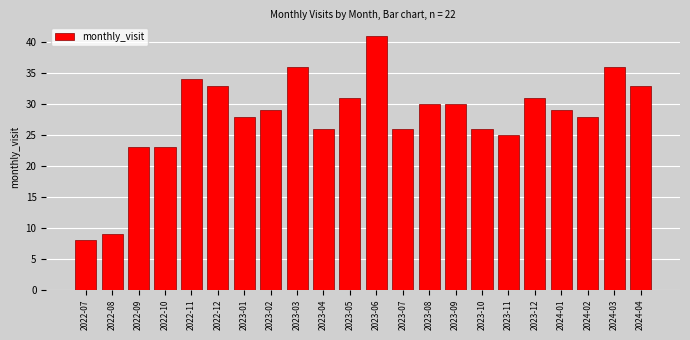

Reading left to right, what are all the values shown in this chart?

8	9	23	23	34	33	28	29	36	26	31	41	26	30	30	26	25	31	29	28	36	33